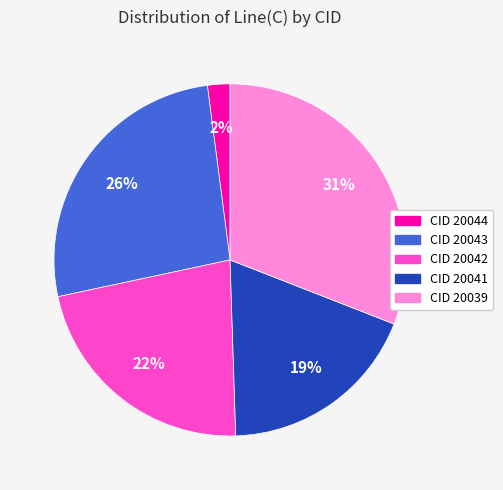

How many slices are in this pie chart?

5